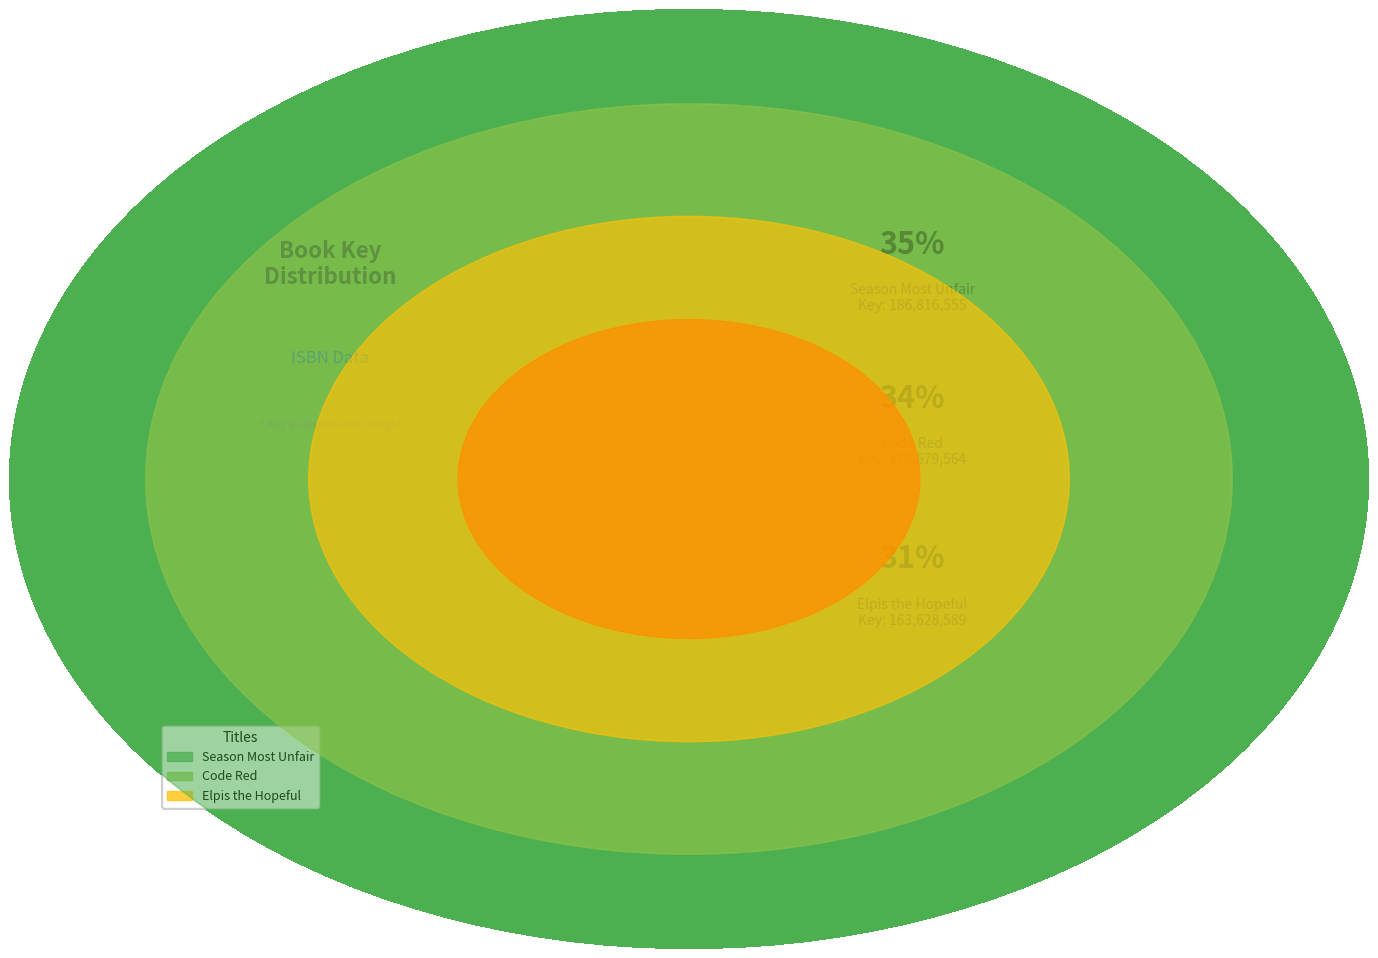

How many segments does this pie chart have?

3